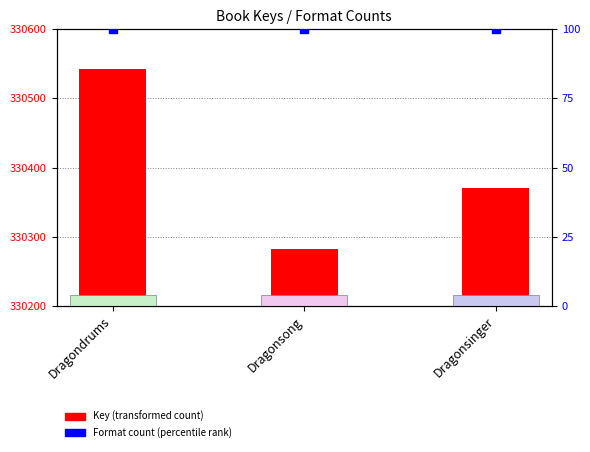

What is the total value across all series at Dragonsinger?

330470